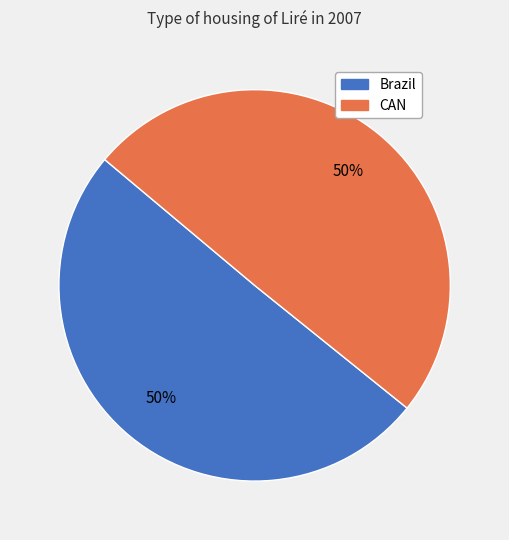

To the nearest percent, what is the average slice percentage?

50%